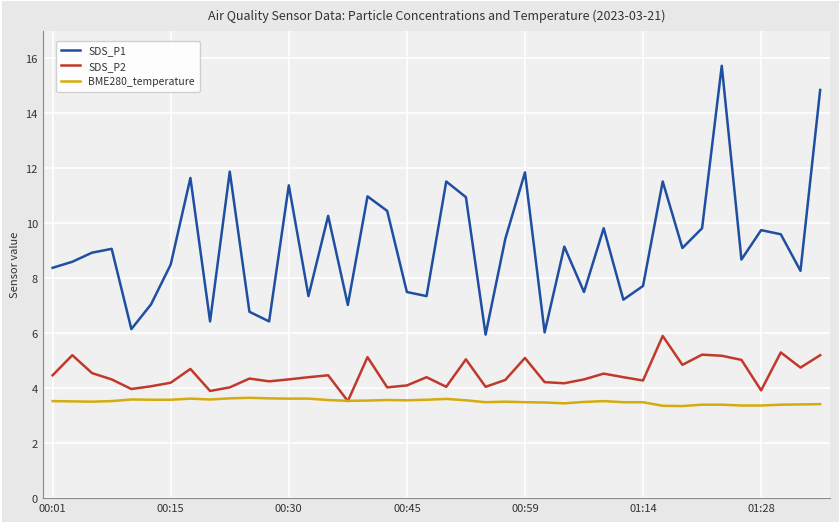

True or false: SDS_P1 and SDS_P2 cross at least once.

False